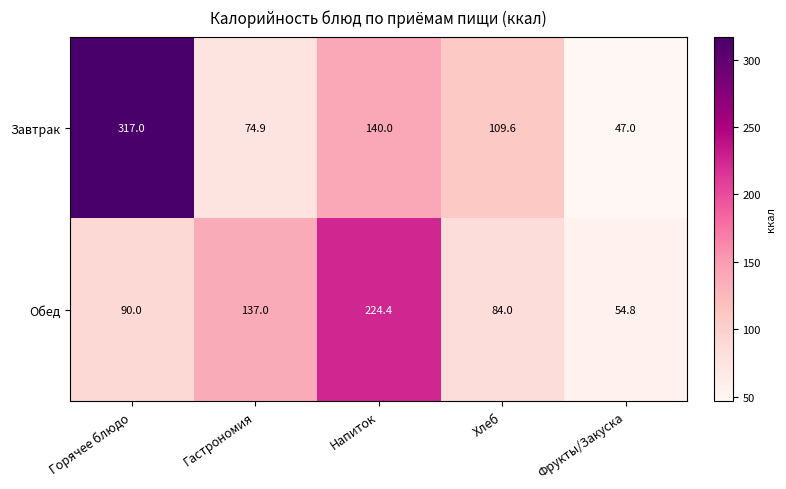

What is the difference between the second highest and minimum values in the Обед series?

82.2